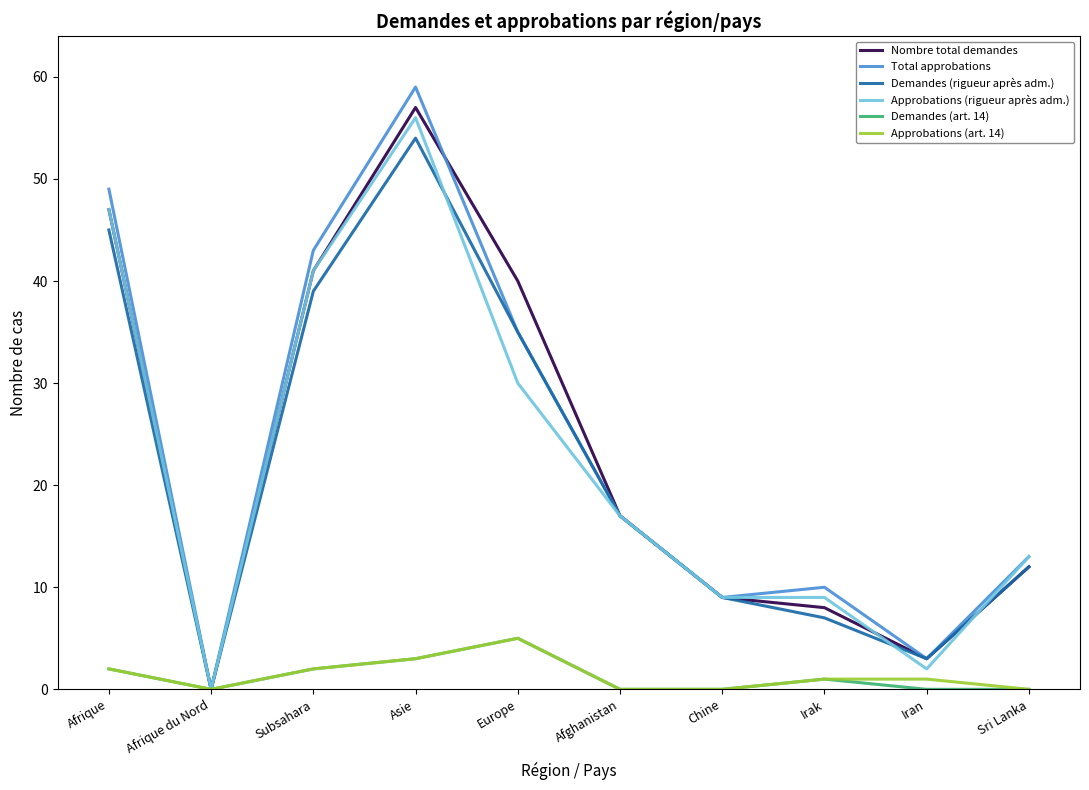

Read the Approbations (rigueur après adm.) value at Chine, to the nearest 5.

10